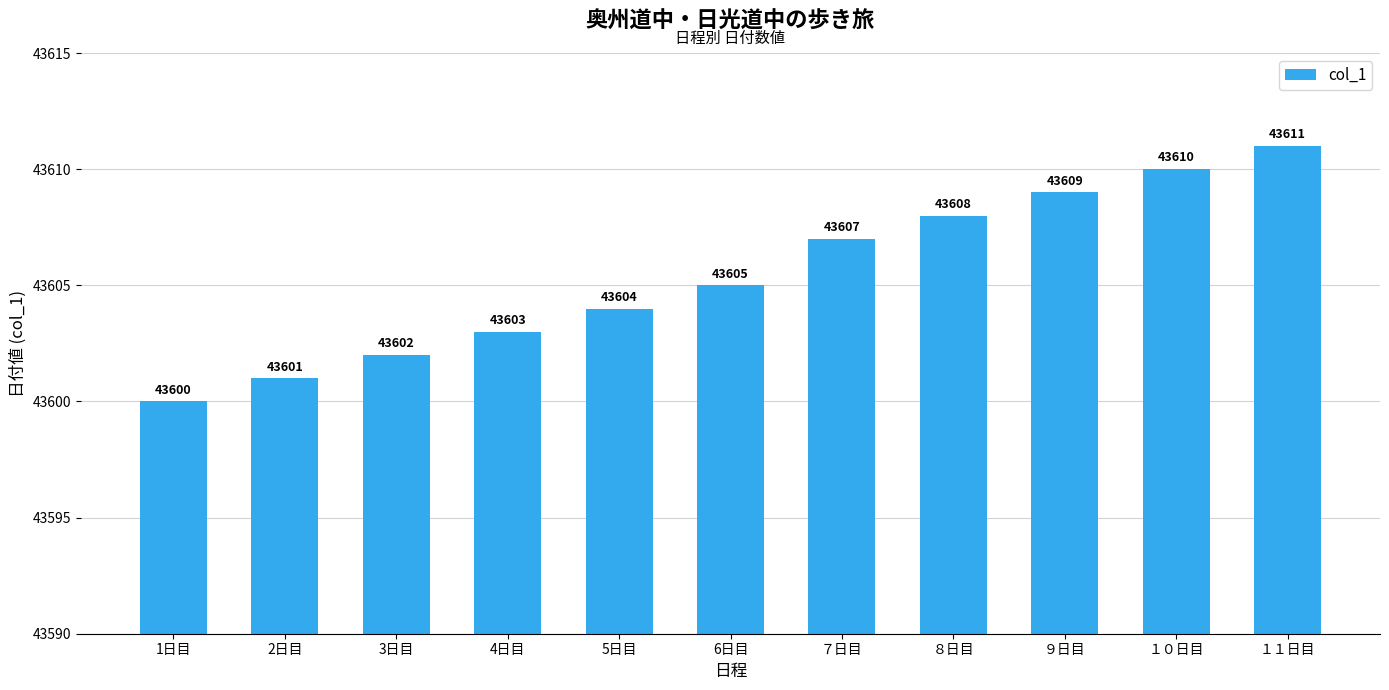

List the labels in order of value, smallest first.

1日目, 2日目, 3日目, 4日目, 5日目, 6日目, ７日目, ８日目, ９日目, １０日目, １１日目